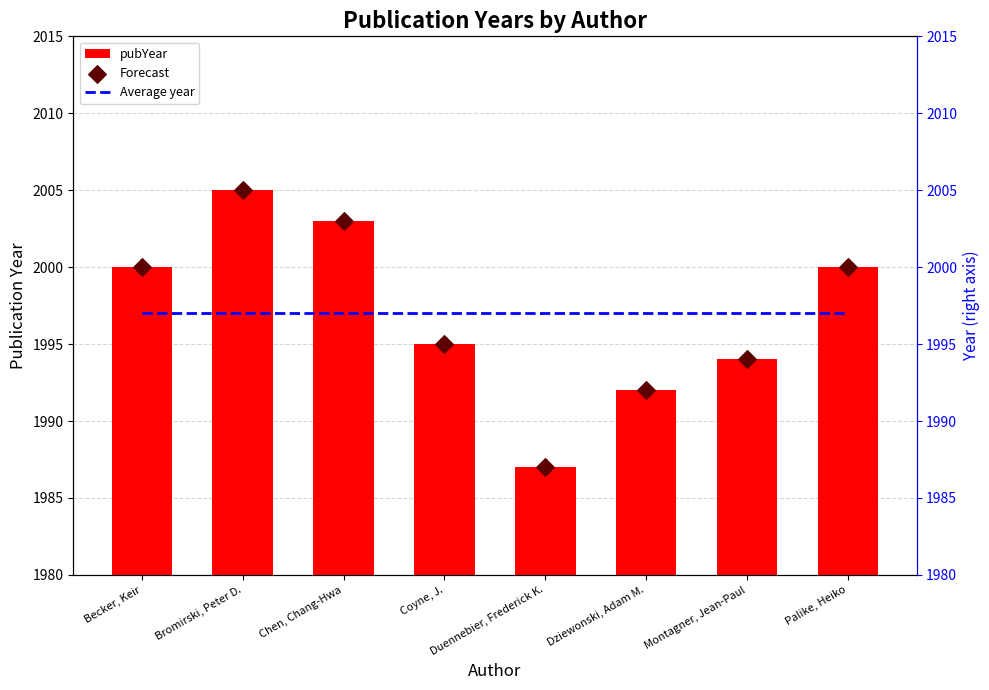

At how many categories does at least one series exceed 2004?

1